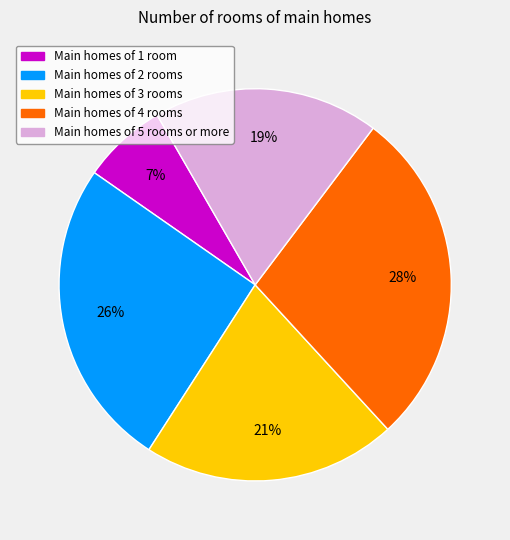

To the nearest percent, what is the average slice percentage?

20%